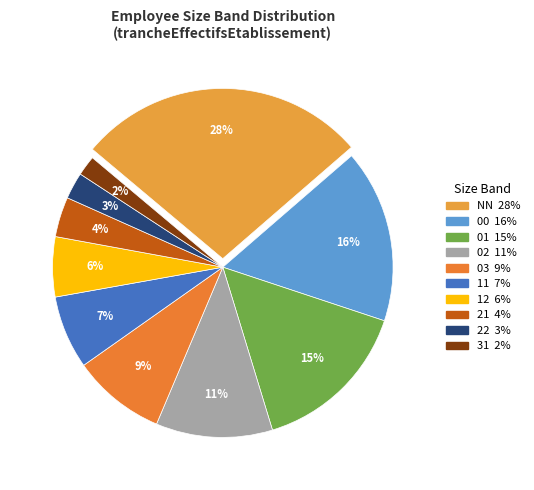

To the nearest percent, what percentage of the pie is 01?

15%